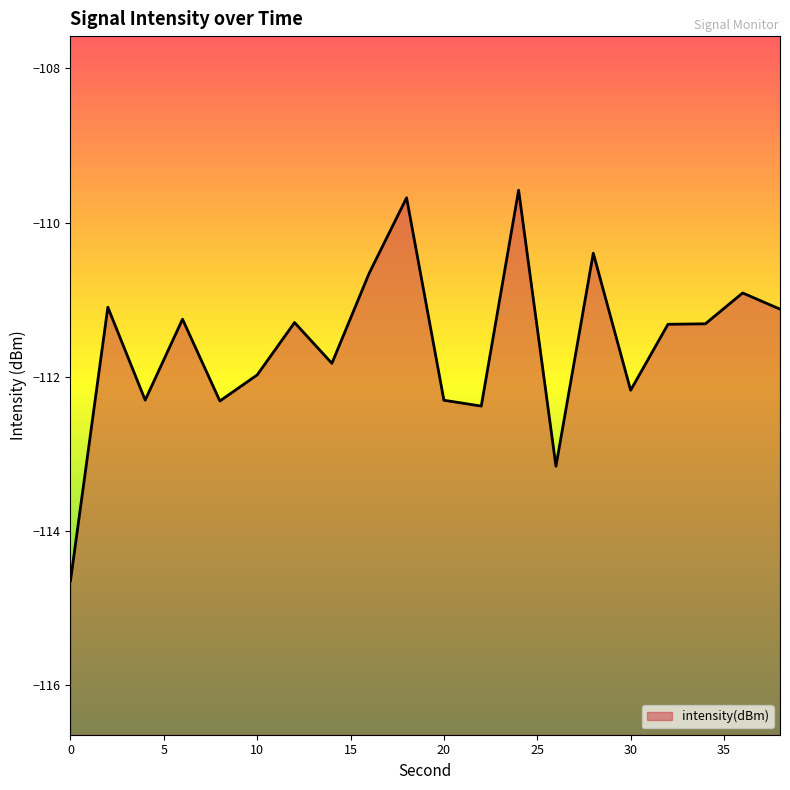

Reading left to right, what are all the values shown in this chart?

0=-114.6	2=-111.1	4=-112.3	6=-111.3	8=-112.3	10=-112.0	12=-111.3	14=-111.8	16=-110.7	18=-109.7	20=-112.3	22=-112.4	24=-109.6	26=-113.2	28=-110.4	30=-112.2	32=-111.3	34=-111.3	36=-110.9	38=-111.1